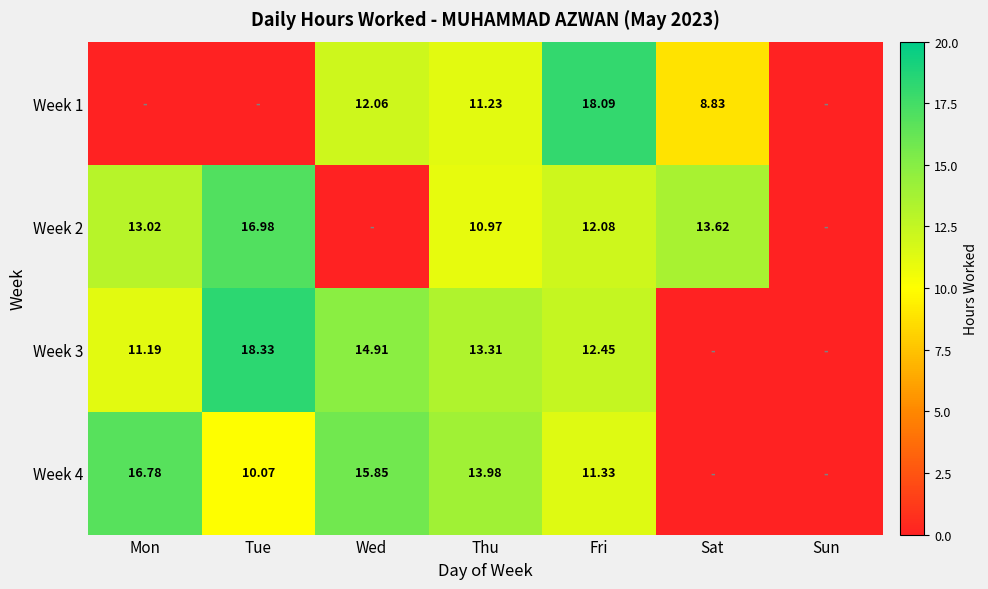

The value of Week 1 at Tue is -6.6. True or false?

False